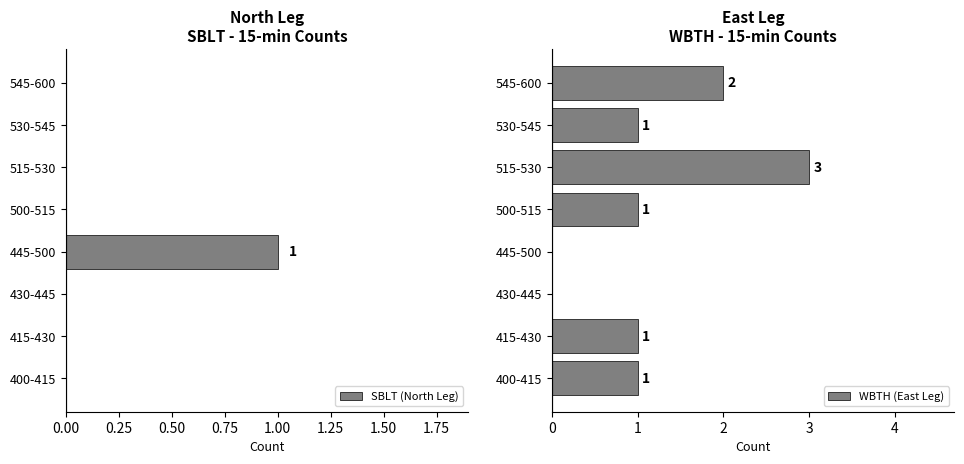

What are all the series names shown in the legend?

SBLT (North Leg), WBTH (East Leg)